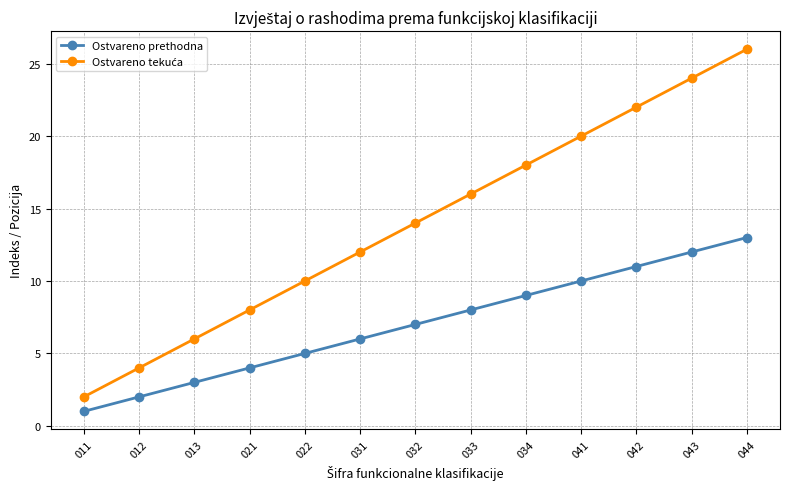

True or false: Ostvareno prethodna has more than 2 interior local peaks.

False